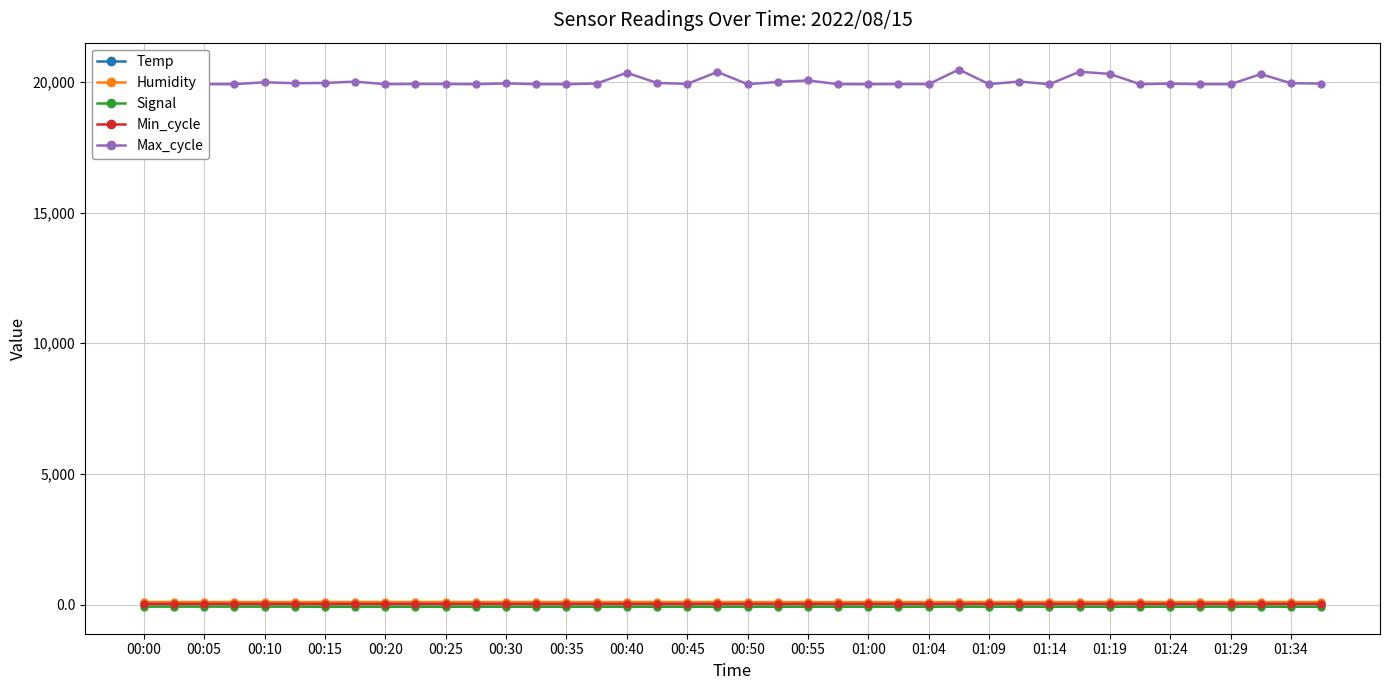

What is the maximum value for Humidity?

99.9